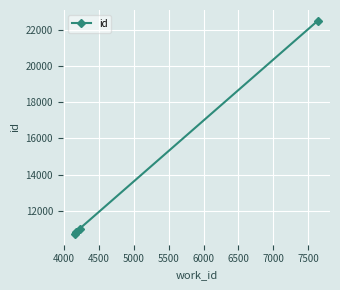

How many lines are shown in the chart?

1